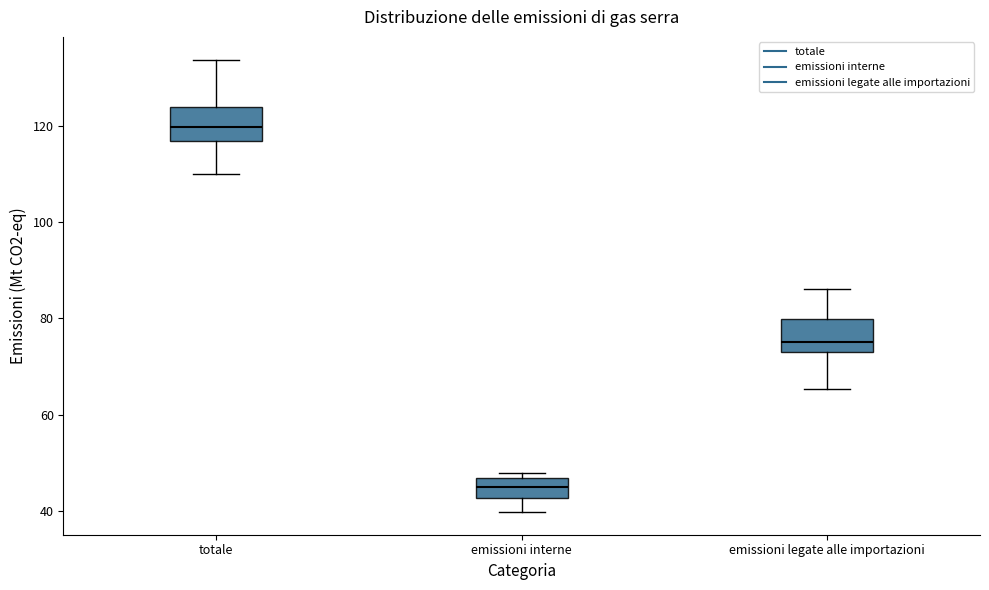

Where does the lower whisker of the box for emissioni interne end on the y-axis? The values are not printed on the chart, so give them approximately, as read against the axis.

40